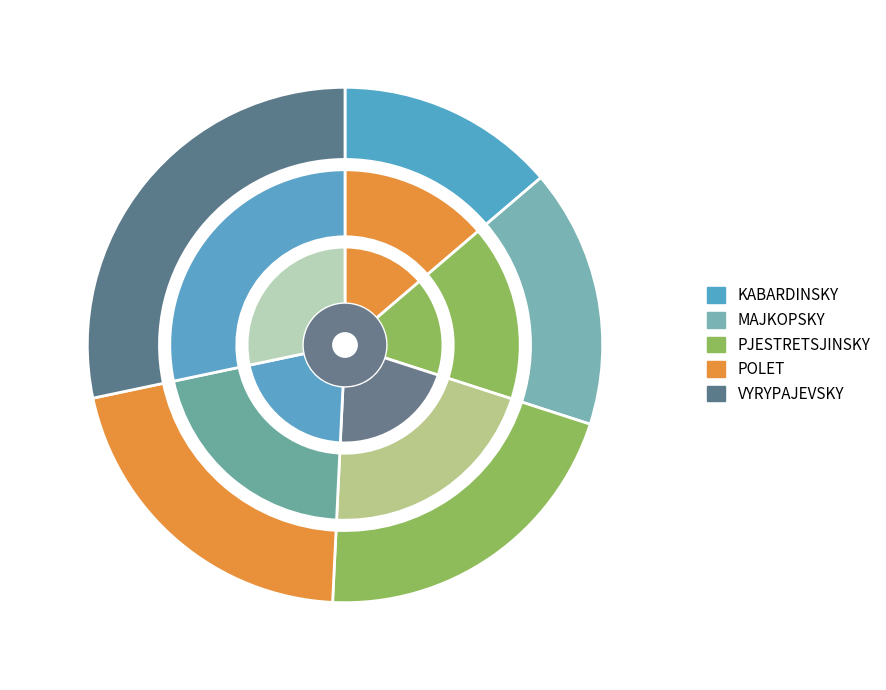

Is there any slice that represents more than half of the pie?

No